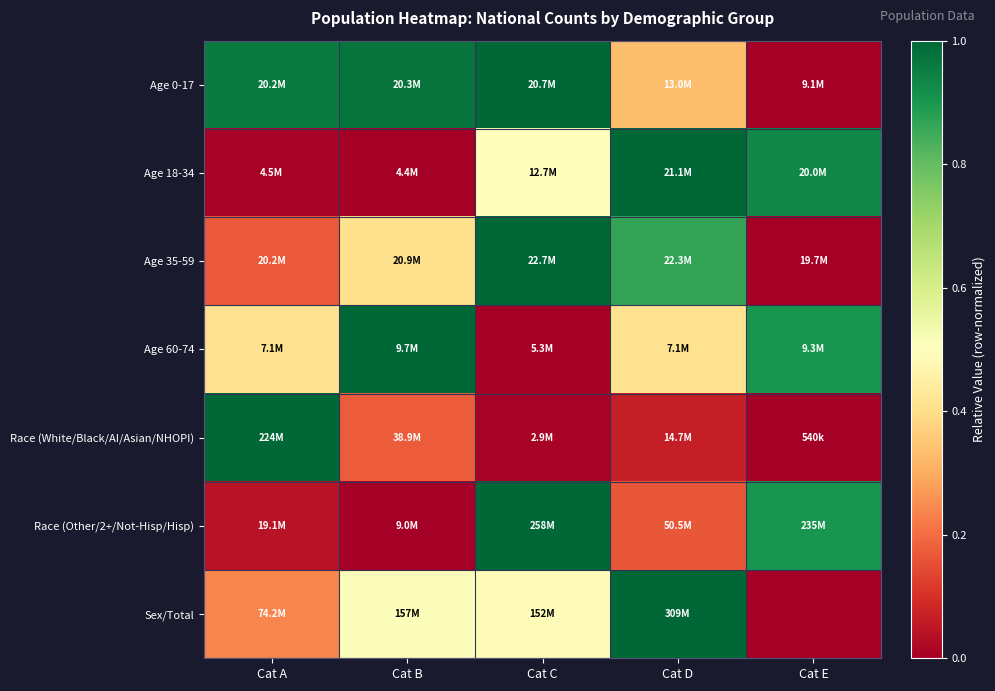

Between Cat A and Cat B, which is larger?

Cat B